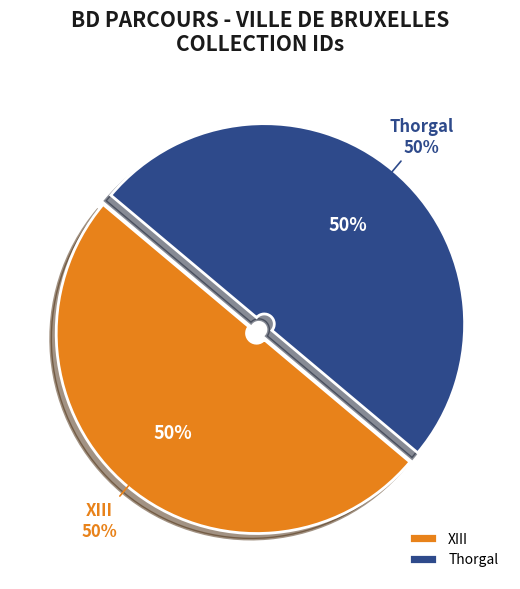

Is XIII the majority of the pie?

No